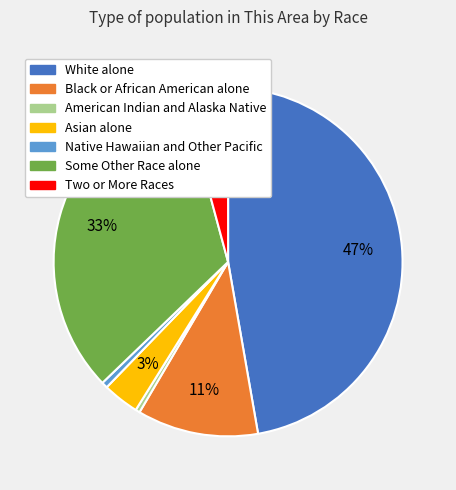

What is the ratio of the value at White alone to the value at Some Other Race alone?

1.4